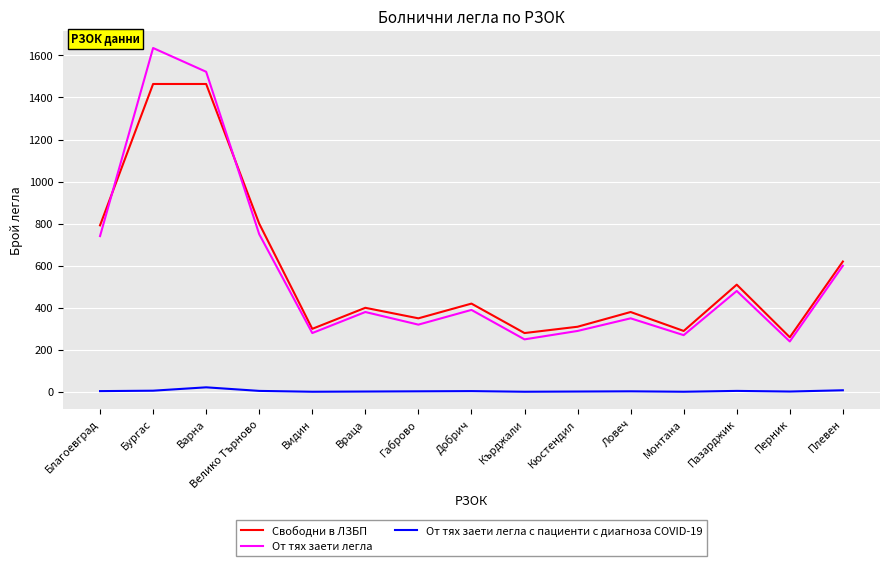

Is the value of От тях заети легла at Габрово greater than the value of Свободни в ЛЗБП at Перник?

Yes